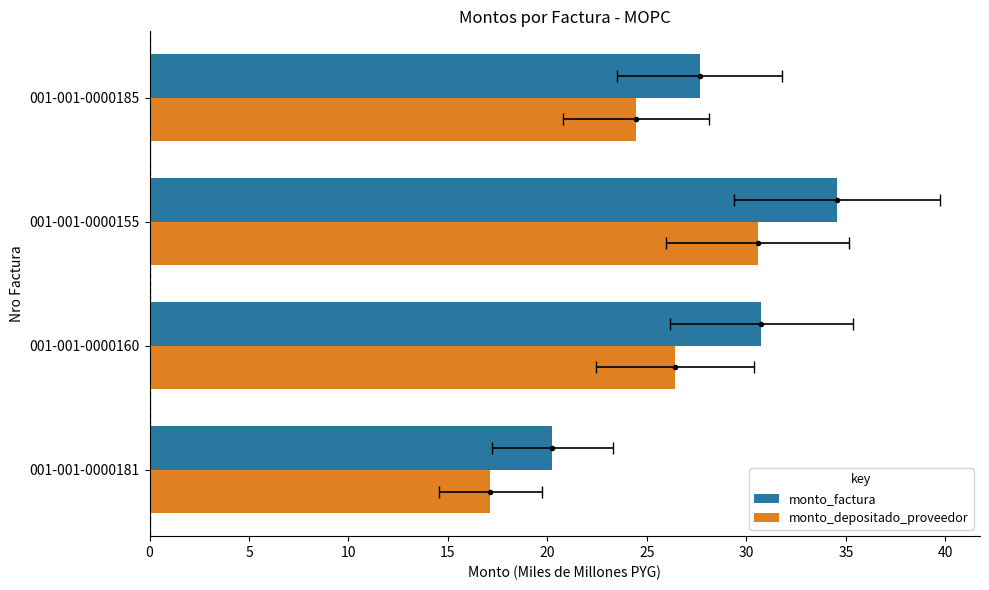

At how many categories does at least one series exceed 22?

3